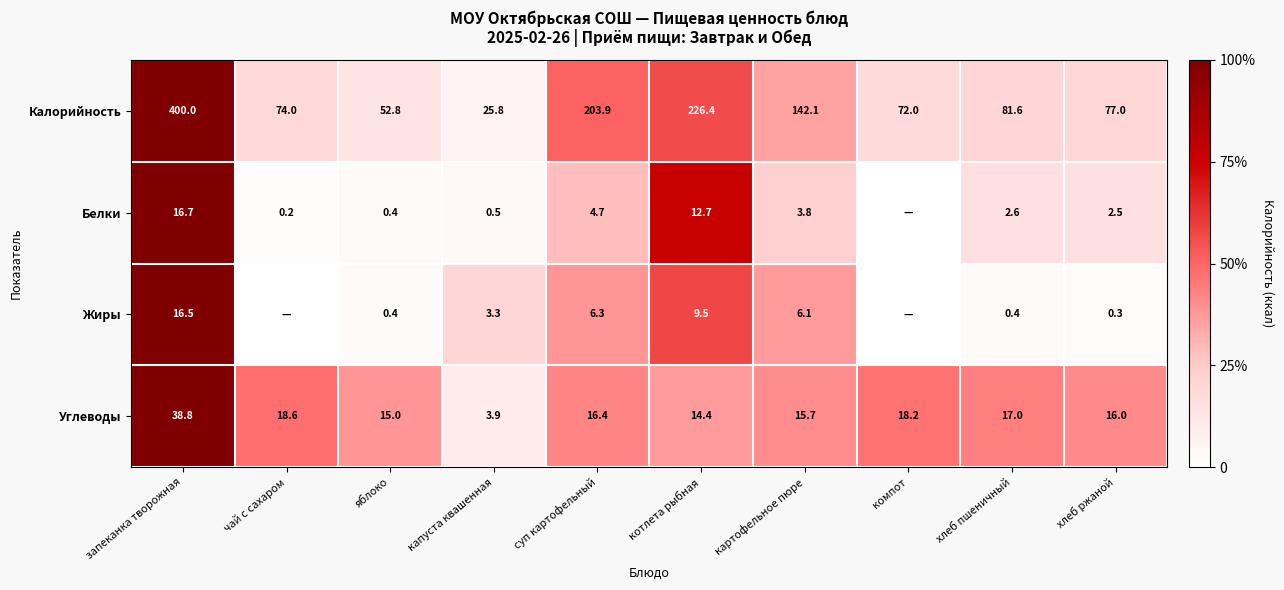

What is the total value across all series at котлета рыбная?

263.0